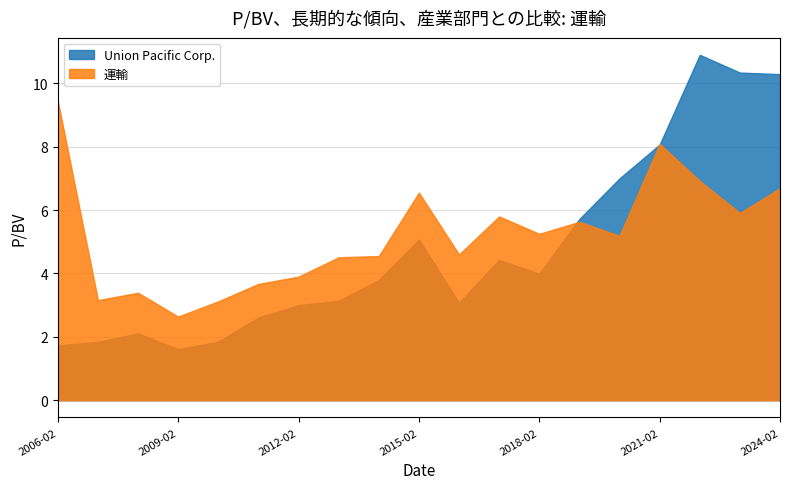

The value of Union Pacific Corp. at 2009-02-06 is 1.6. True or false?

True